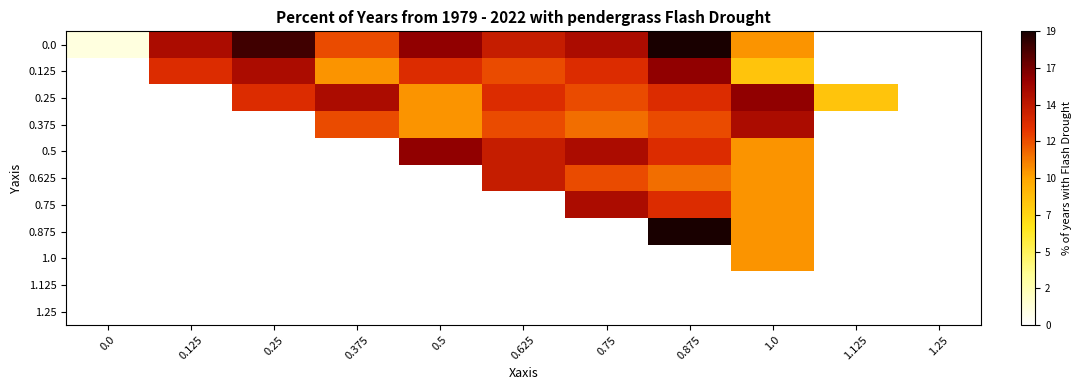

Reading left to right, extract all data points from this chart.

0.0: 0.0=1	0.125=15	0.25=18	0.375=12	0.5=16	0.625=14	0.75=15	0.875=19	1.0=10	1.125=0	1.25=0
0.125: 0.0=0	0.125=13	0.25=15	0.375=10	0.5=13	0.625=12	0.75=13	0.875=16	1.0=8	1.125=0	1.25=0
0.25: 0.0=0	0.125=0	0.25=13	0.375=15	0.5=10	0.625=13	0.75=12	0.875=13	1.0=16	1.125=8	1.25=0
0.375: 0.0=0	0.125=0	0.25=0	0.375=12	0.5=10	0.625=12	0.75=11	0.875=12	1.0=15	1.125=0	1.25=0
0.5: 0.0=0	0.125=0	0.25=0	0.375=0	0.5=16	0.625=14	0.75=15	0.875=13	1.0=10	1.125=0	1.25=0
0.625: 0.0=0	0.125=0	0.25=0	0.375=0	0.5=0	0.625=14	0.75=12	0.875=11	1.0=10	1.125=0	1.25=0
0.75: 0.0=0	0.125=0	0.25=0	0.375=0	0.5=0	0.625=0	0.75=15	0.875=13	1.0=10	1.125=0	1.25=0
0.875: 0.0=0	0.125=0	0.25=0	0.375=0	0.5=0	0.625=0	0.75=0	0.875=19	1.0=10	1.125=0	1.25=0
1.0: 0.0=0	0.125=0	0.25=0	0.375=0	0.5=0	0.625=0	0.75=0	0.875=0	1.0=10	1.125=0	1.25=0
1.125: 0.0=0	0.125=0	0.25=0	0.375=0	0.5=0	0.625=0	0.75=0	0.875=0	1.0=0	1.125=0	1.25=0
1.25: 0.0=0	0.125=0	0.25=0	0.375=0	0.5=0	0.625=0	0.75=0	0.875=0	1.0=0	1.125=0	1.25=0